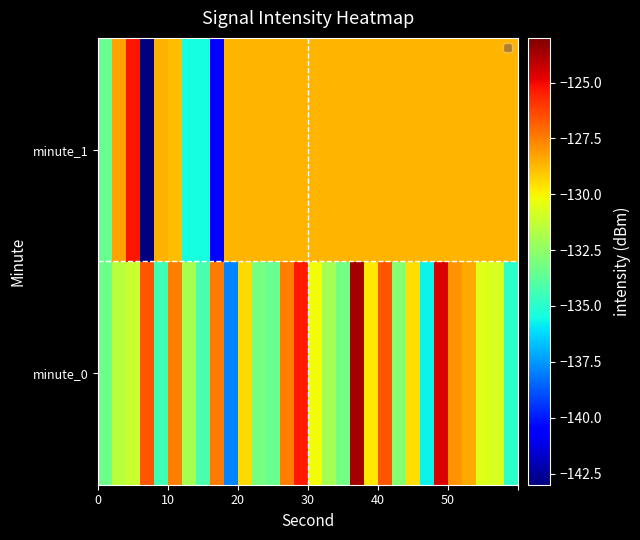

Reading left to right, transcribe all the data shown in this chart.

minute_0: -133.4	-131.5	-131.1	-126.6	-134.4	-127.5	-131.9	-134.2	-127.4	-137.9	-129.4	-133.1	-133.5	-127.5	-125.4	-130.1	-132.1	-133.2	-123.7	-129.8	-126.7	-132.7	-129.5	-135.7	-124.6	-127.9	-128.5	-130.6	-130.7	-134.9
minute_1: -133.5	-128.3	-125.3	-143.0	-128.6	-128.8	-135.5	-135.5	-140.8	-128.7	-128.7	-128.7	-128.7	-128.7	-128.7	-128.7	-128.7	-128.7	-128.7	-128.7	-128.7	-128.7	-128.7	-128.7	-128.7	-128.7	-128.7	-128.7	-128.7	-128.7